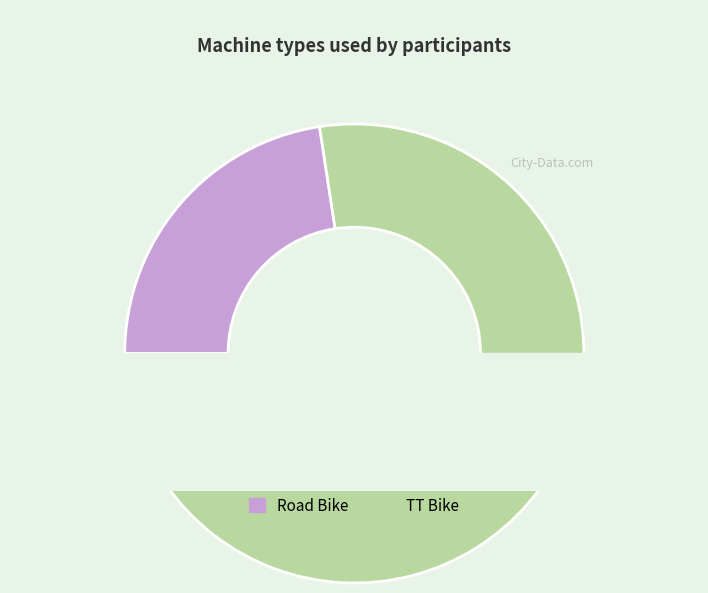

Which slice is the largest?

TT Bike